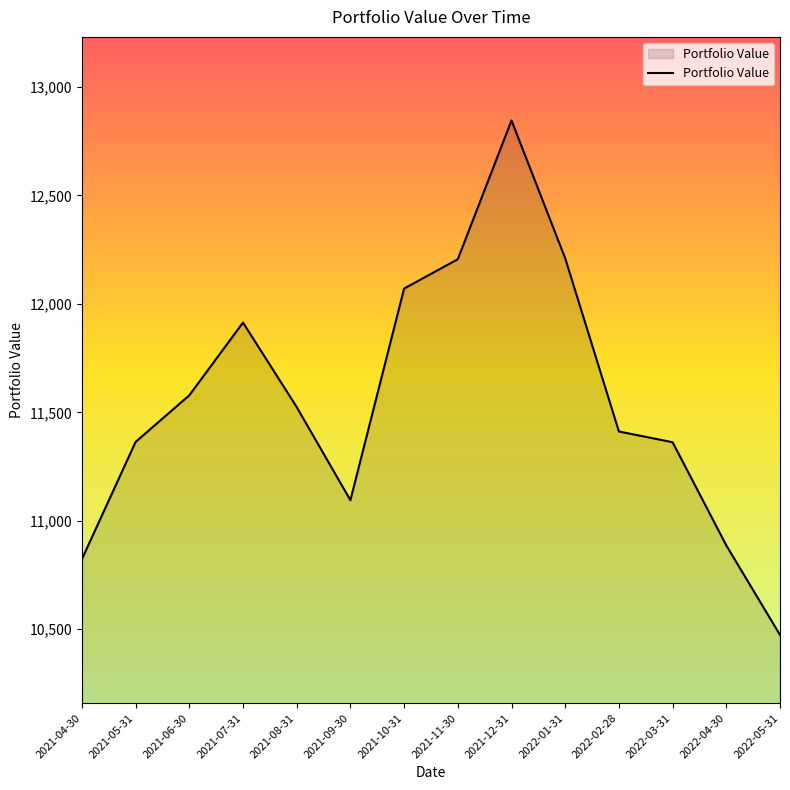

What is the difference between the values at 2022-03-31 and 2021-04-30?

539.3